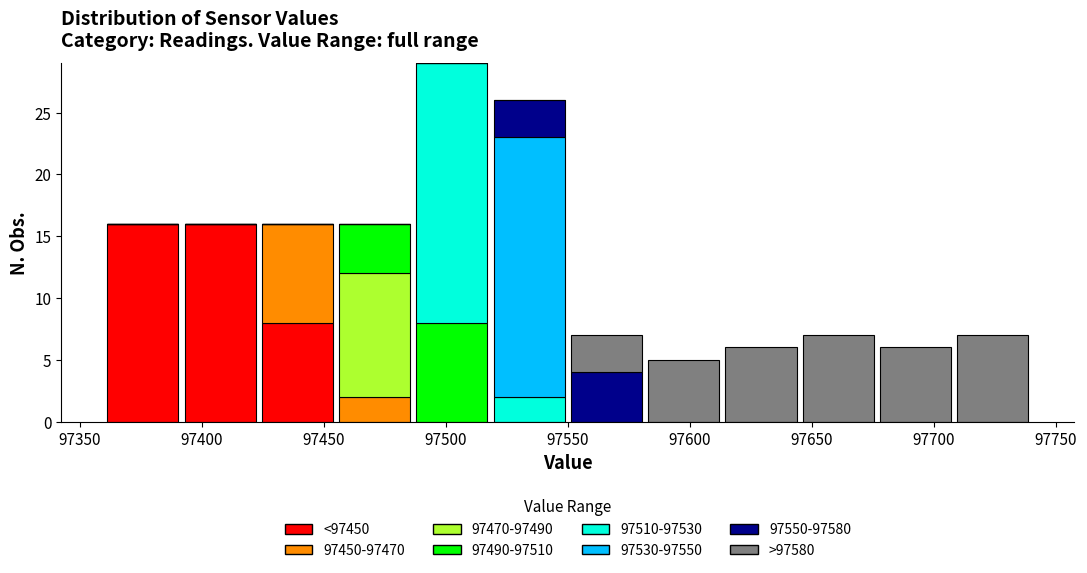

Reading left to right, list every stacked bar in this chart as the range it spans on the x-axis followed by its total height. Neither the bar edges nor the heights are printed on the chart, so give them approximately, as read against the axes.

97360 to 97390: 16
97390 to 97425: 16
97425 to 97455: 16
97455 to 97485: 16
97485 to 97520: 29
97520 to 97550: 26
97550 to 97580: 7
97580 to 97615: 5
97615 to 97645: 6
97645 to 97675: 7
97675 to 97710: 6
97710 to 97740: 7